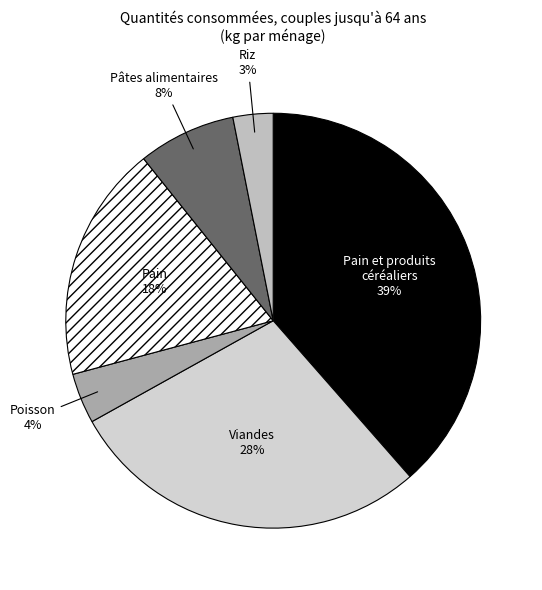

How many segments does this pie chart have?

6